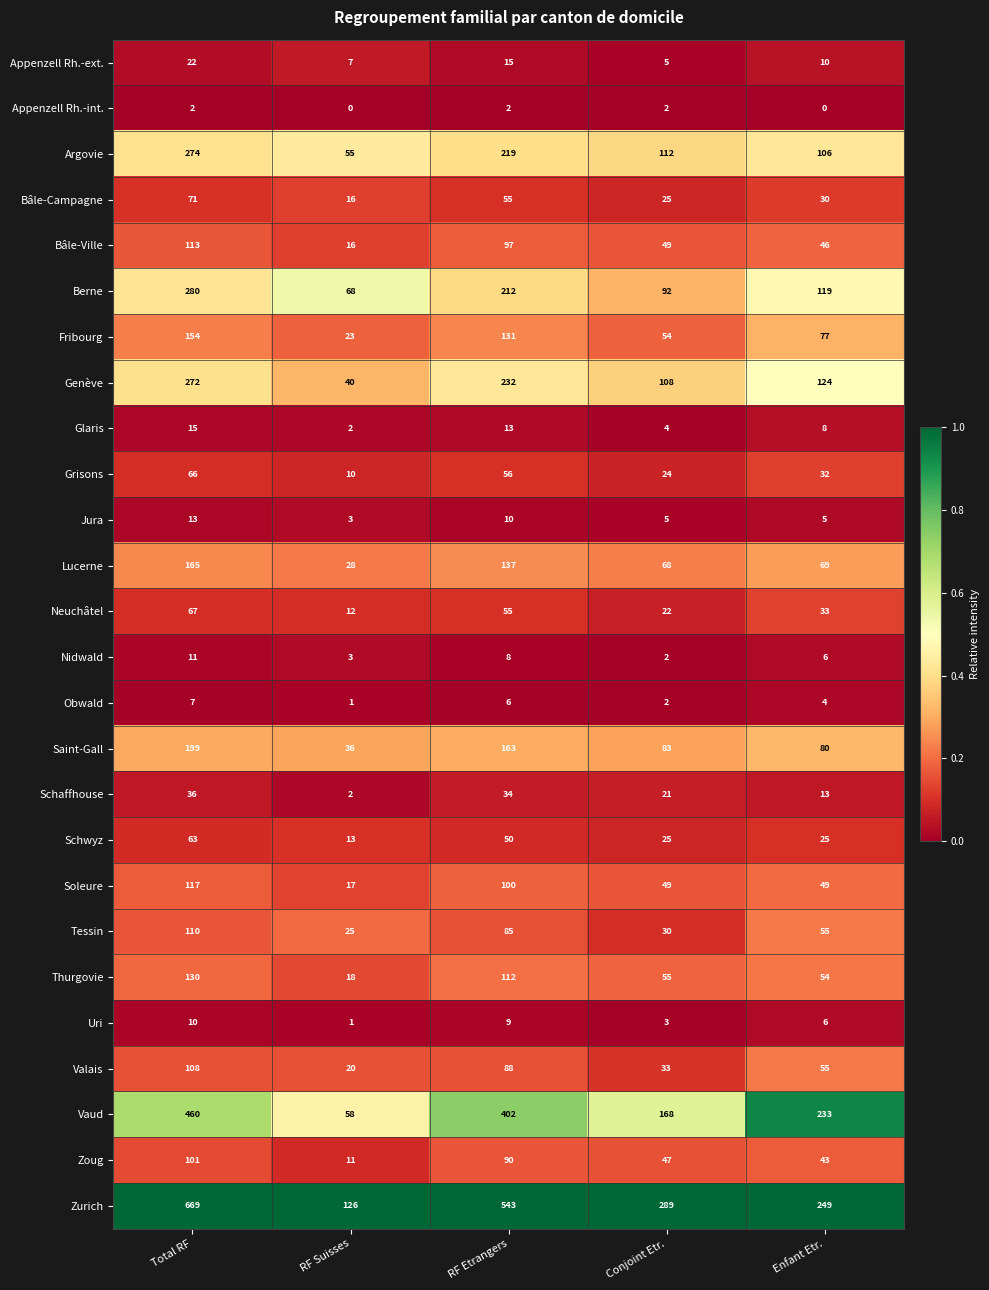

What is the maximum value shown in the chart?

669